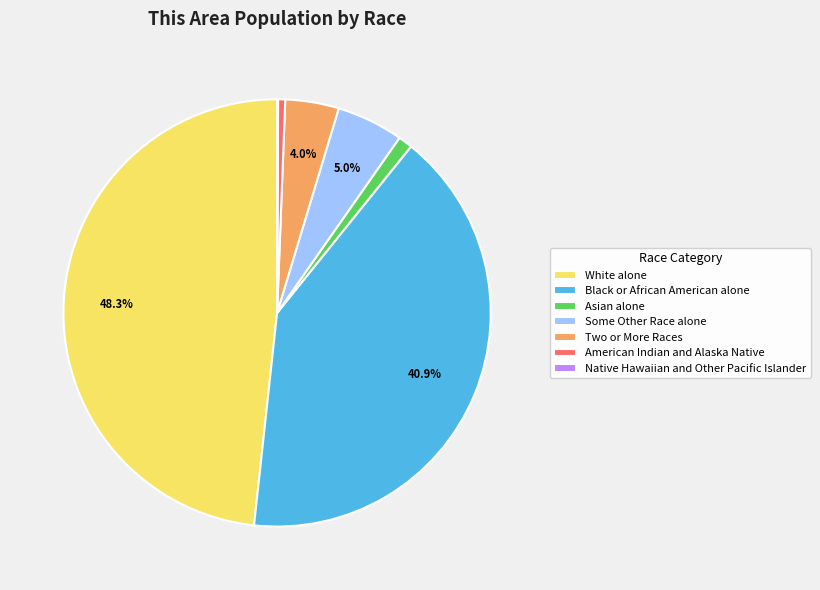

What is the largest slice in the pie chart?

White alone